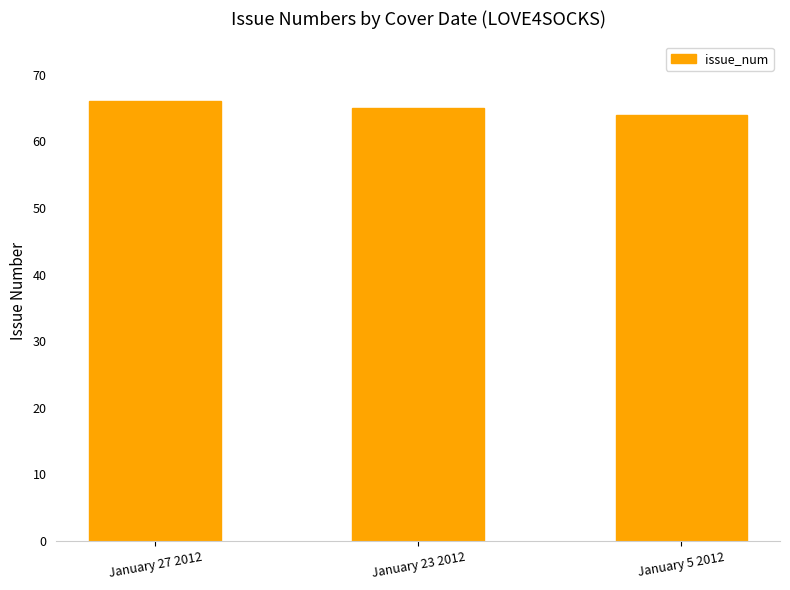

What value does the data have at January 27 2012?

66